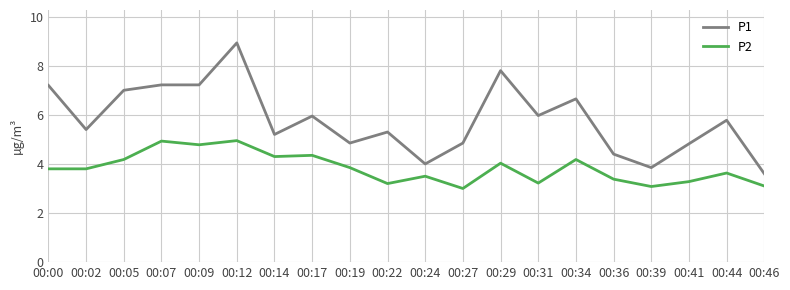

True or false: P1 and P2 intersect in this chart.

False